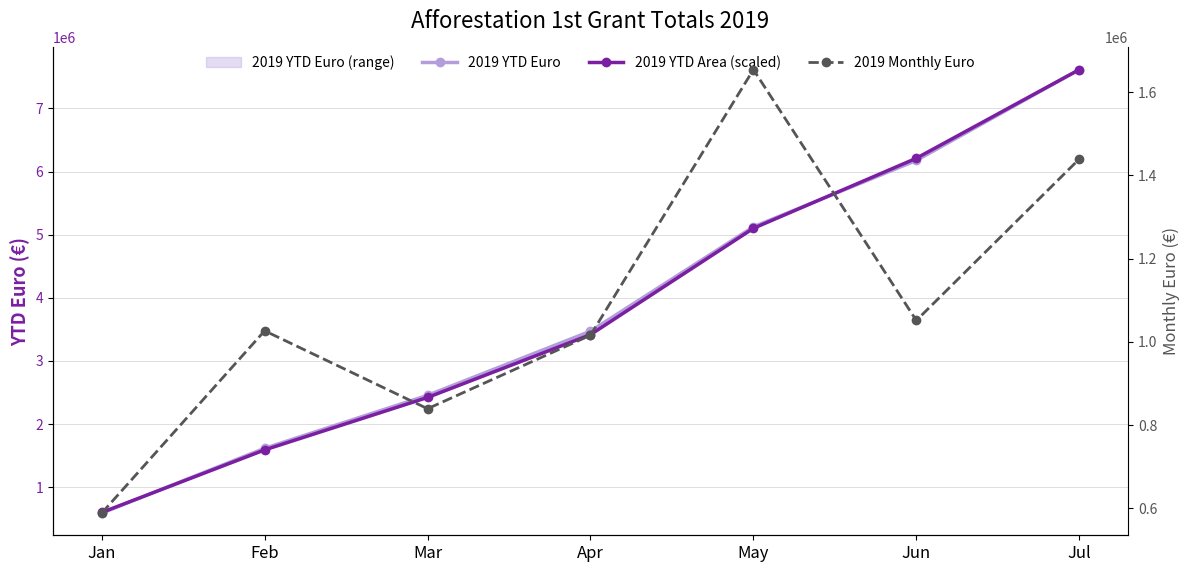

Does the chart have visible grid lines?

Yes